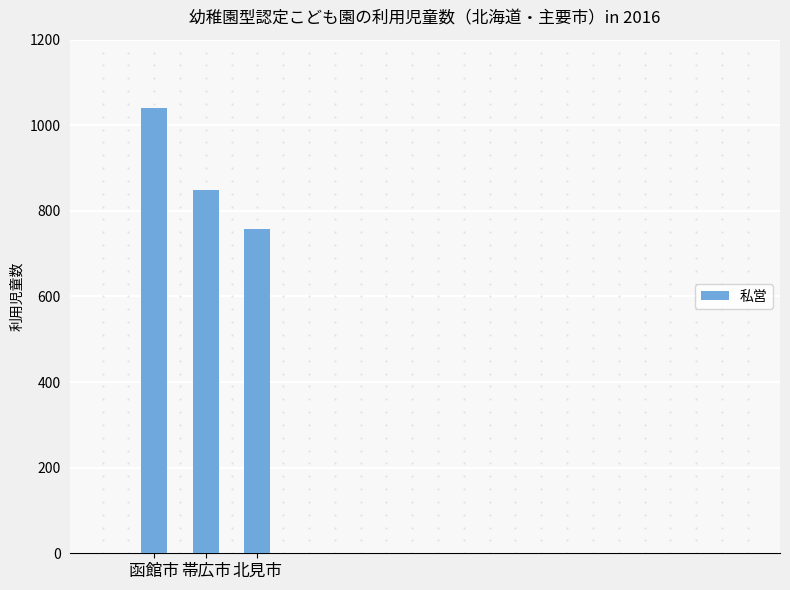

Count the number of categories in the chart.

3